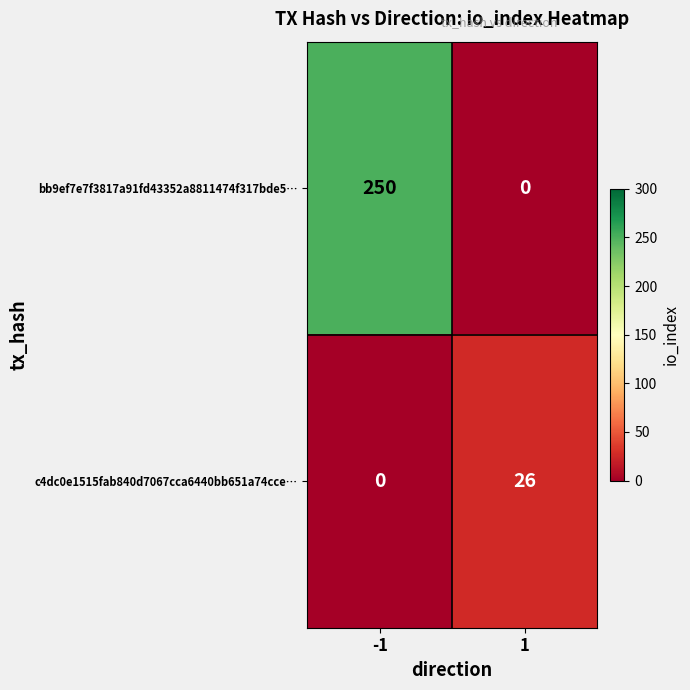

What is the sum of the bb9ef7e7f3817a91fd43352a8811474f317bde5… values at -1 and 1?

250